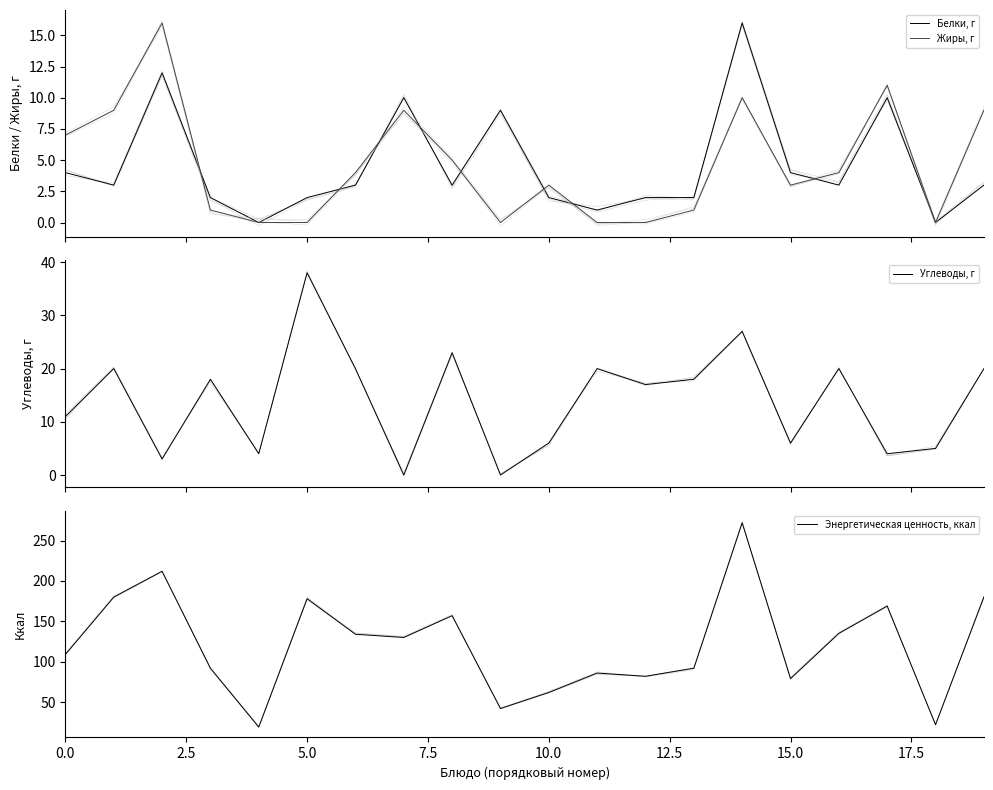

At which category is the sum across all series the highest?

14